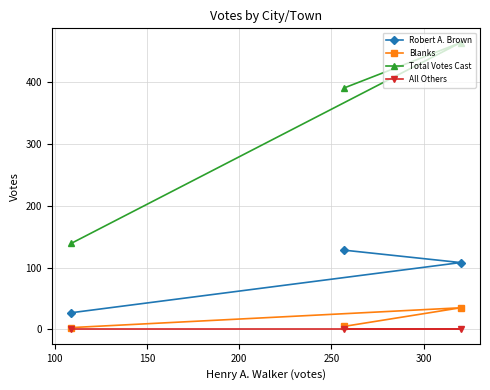

What is the difference between the maximum and minimum values in the Total Votes Cast series?

324